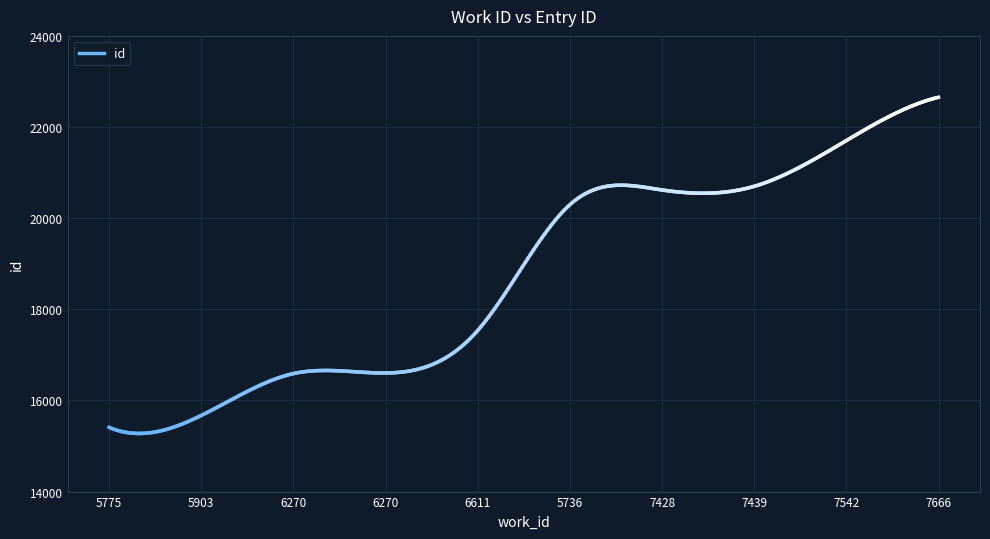

What is the label of the 8th point from the right?

6270